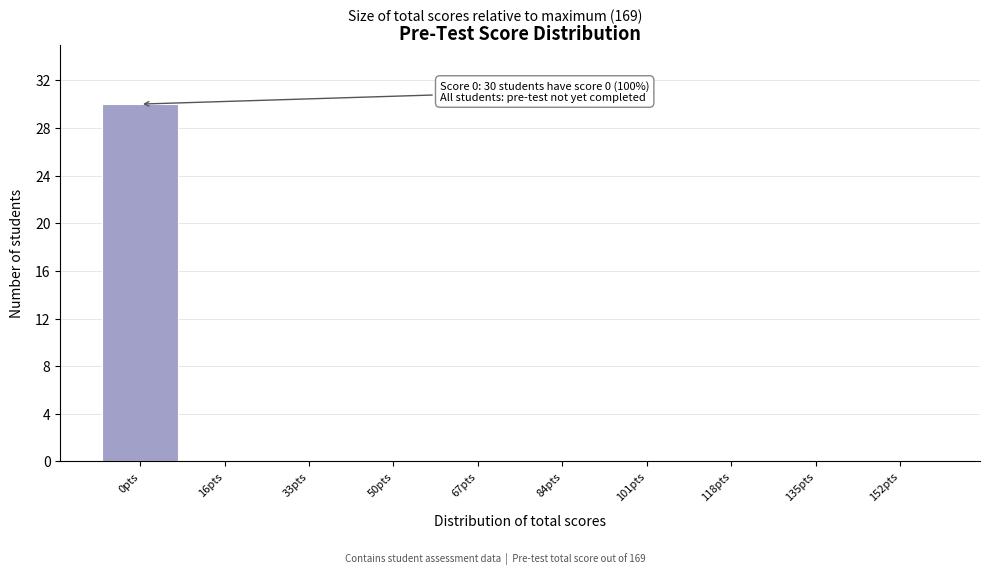

Reading left to right, list all the values displayed in this chart.

0pts=30	16pts=0	33pts=0	50pts=0	67pts=0	84pts=0	101pts=0	118pts=0	135pts=0	152pts=0